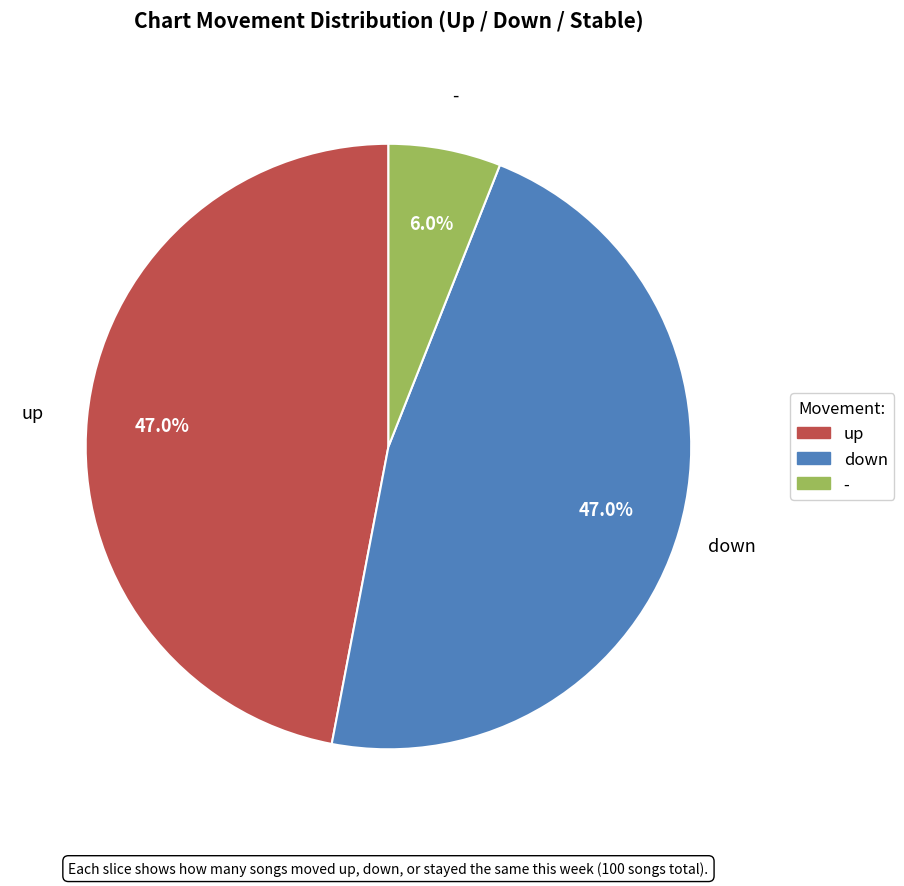

Count the number of slices in the pie.

3